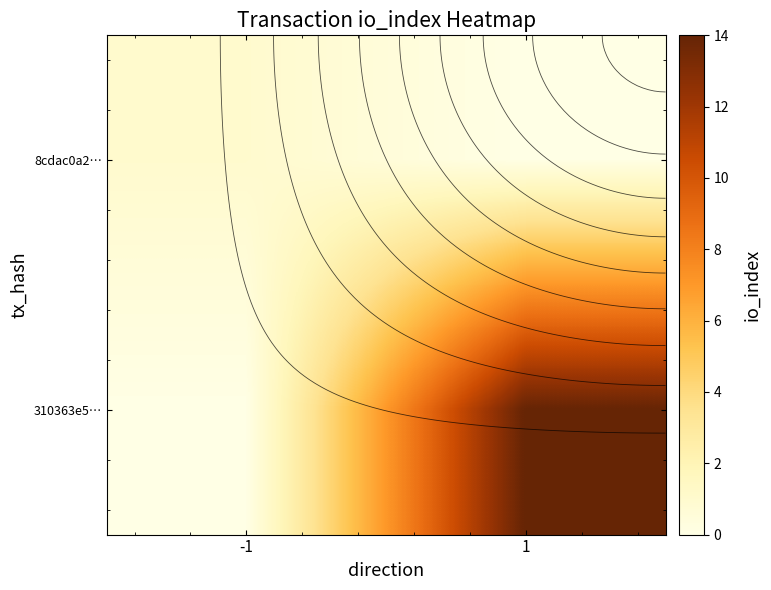

The 8cdac0a2… series shows 0 at -1. True or false?

False